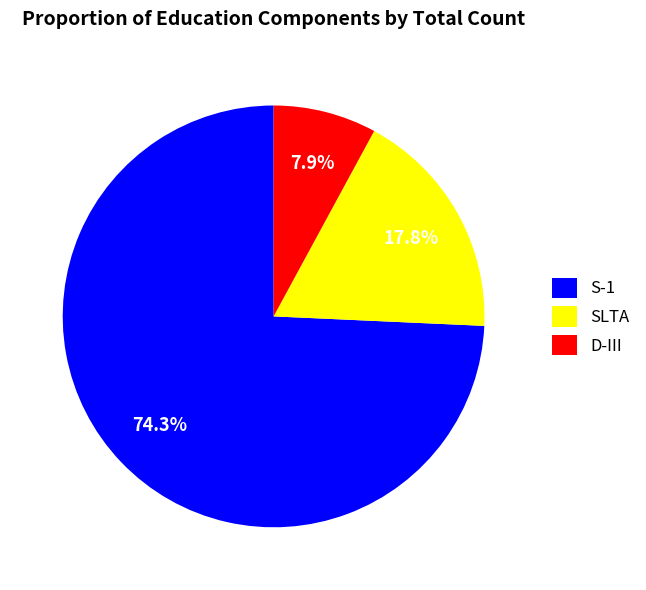

Count the number of slices in the pie.

3